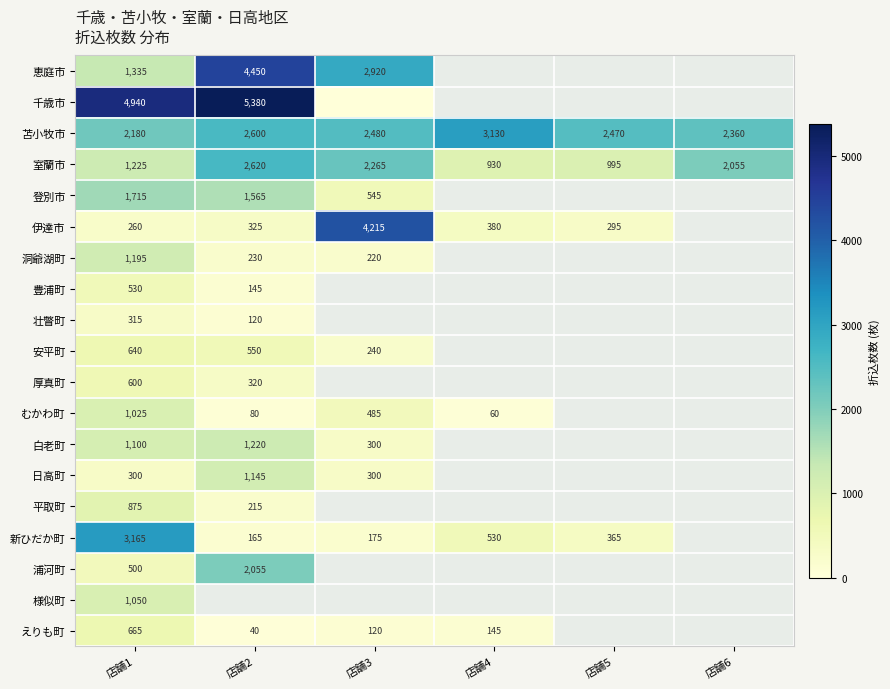

What is the difference between the highest and lowest values at 店舗1?

4680